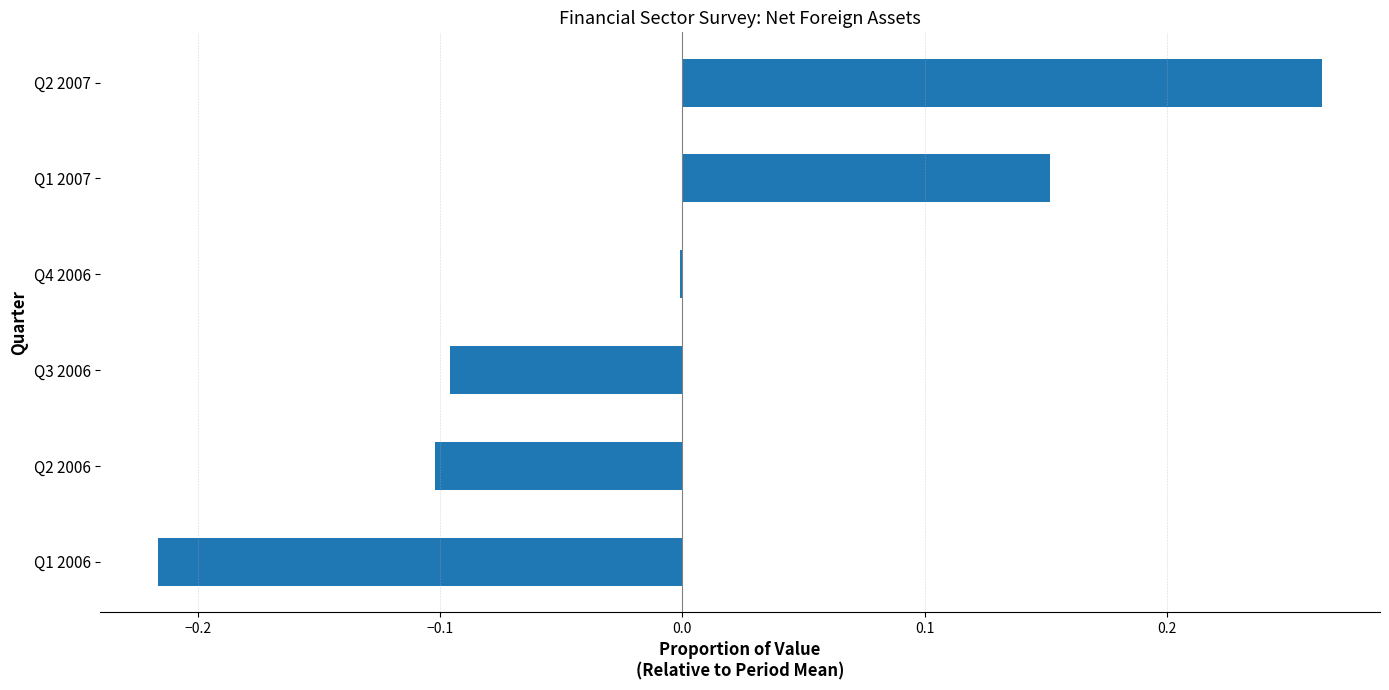

Which label corresponds to the largest value in the chart?

Q2 2007